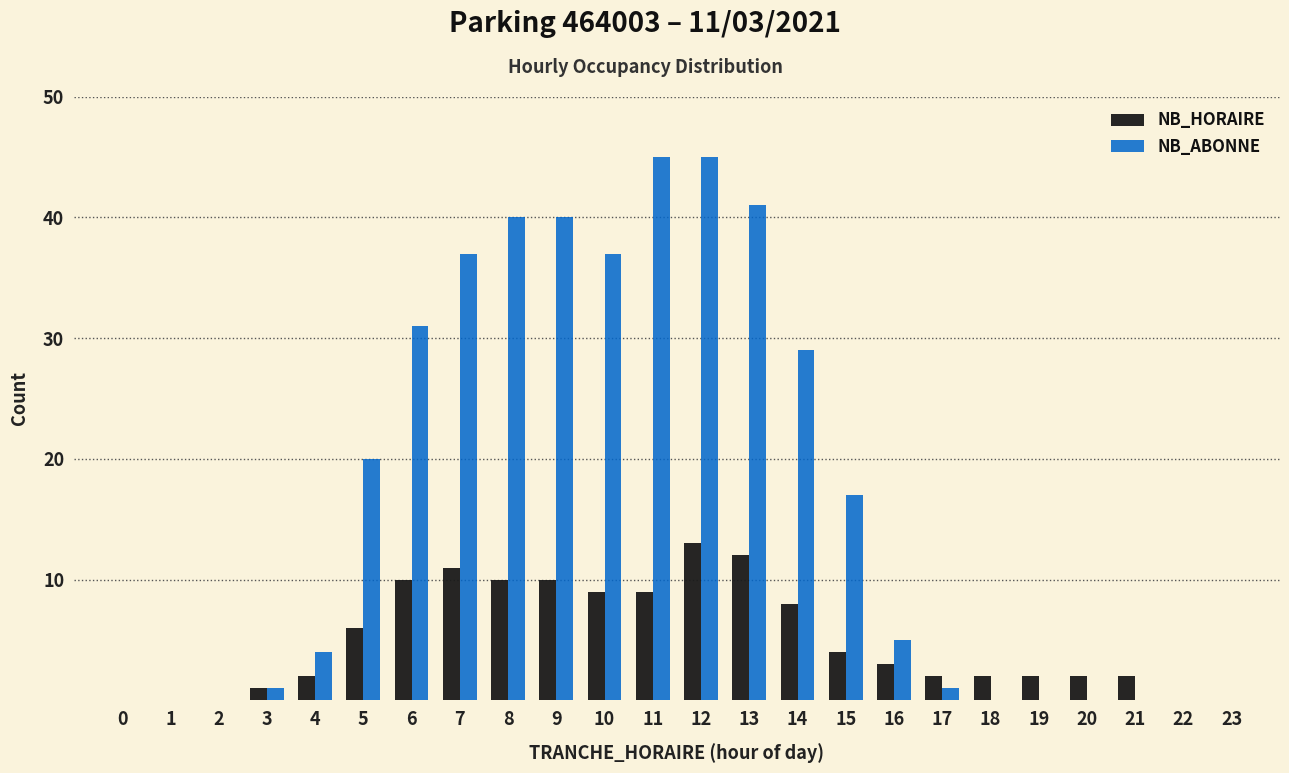

What is the greatest value displayed?

45